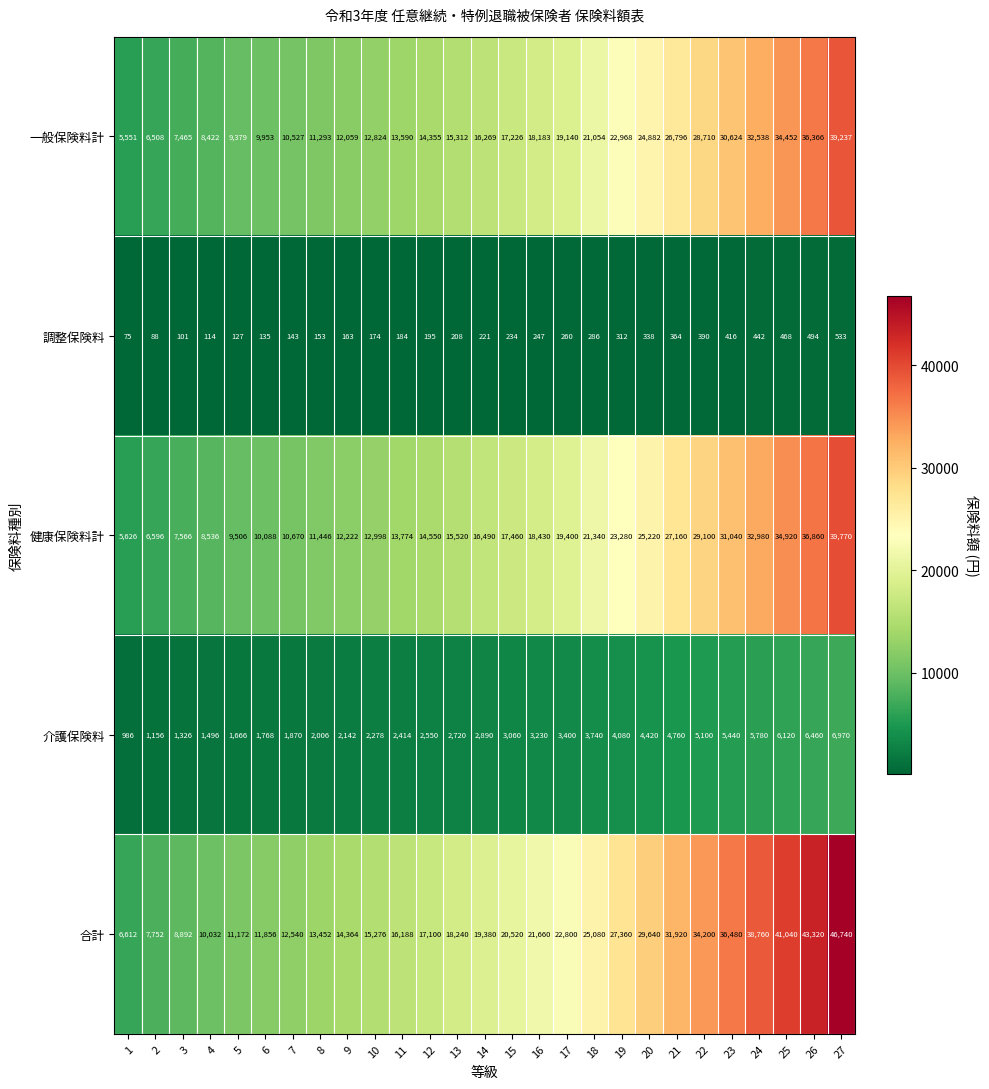

How many distinct data groups are displayed?

5